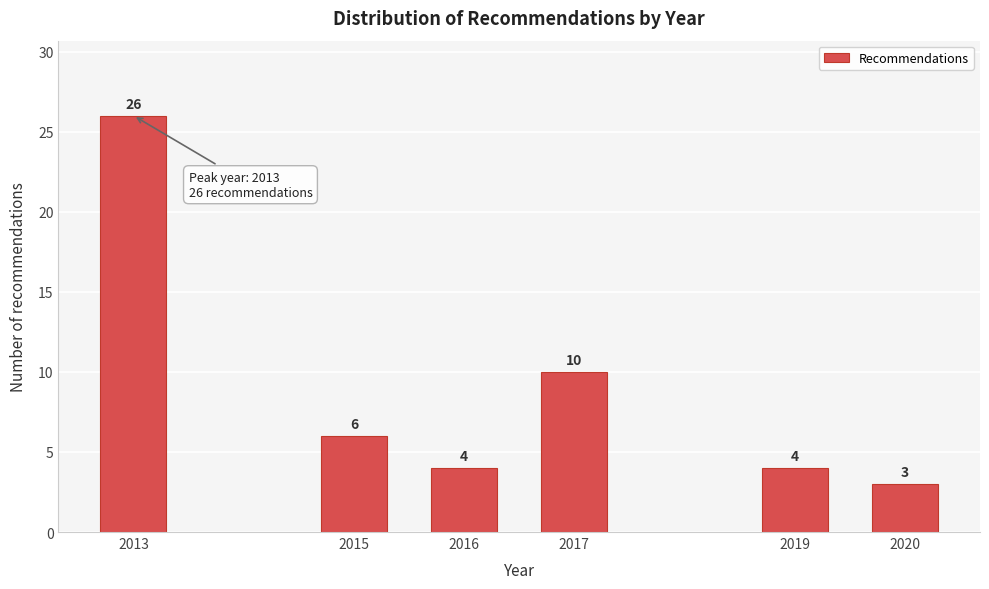

Reading right to left, list all the values displayed in this chart.

2020=3	2019=4	2017=10	2016=4	2015=6	2013=26